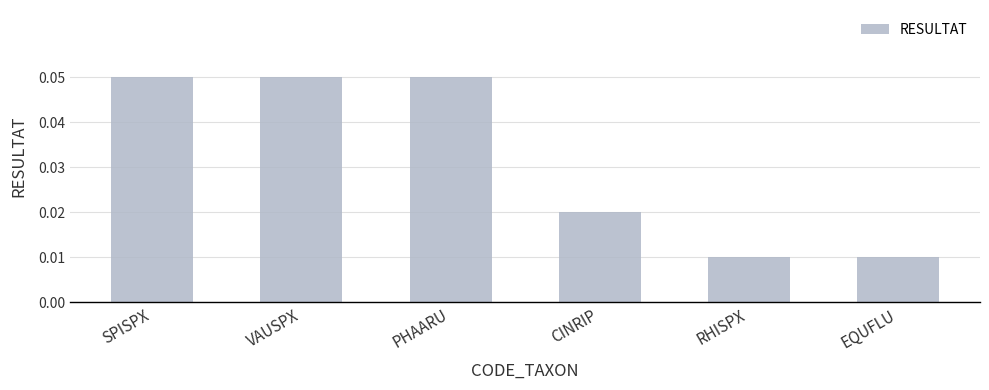

What is the label of the 5th bar from the right?

VAUSPX